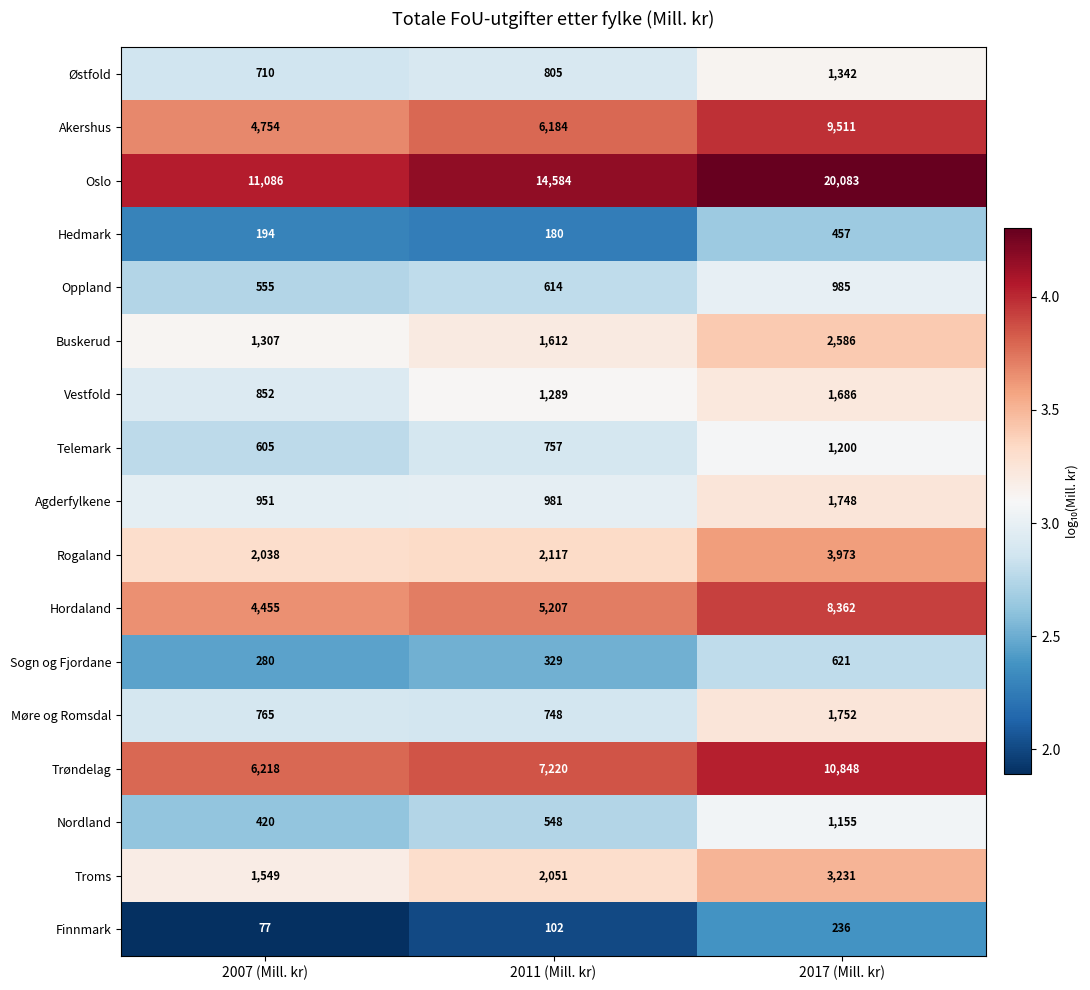

How many series are shown in this chart?

17